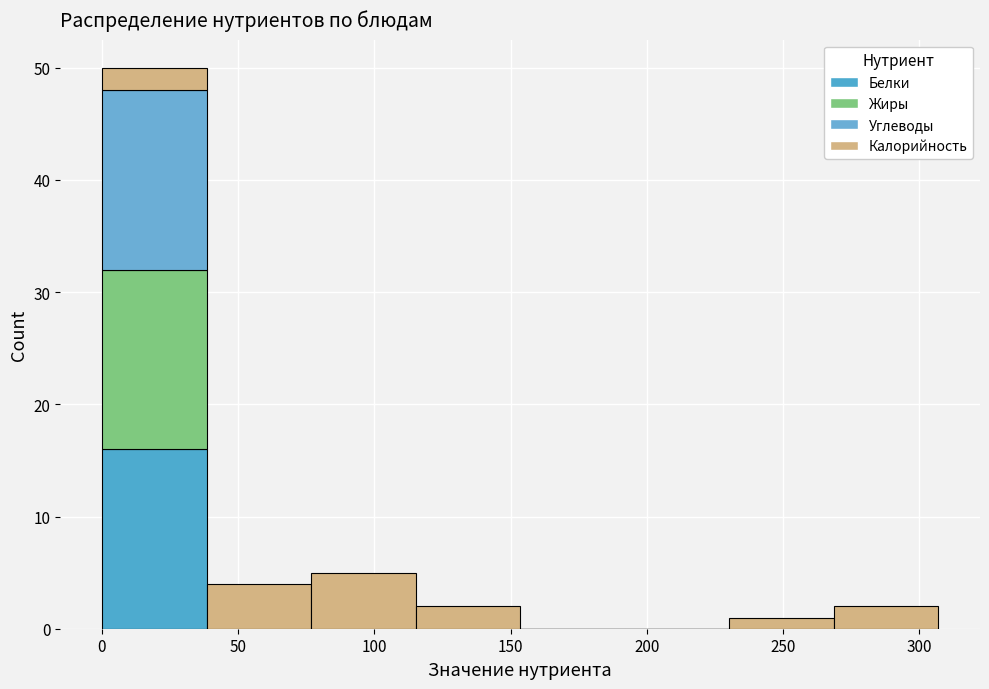

Which range on the x-axis has the tallest stacked bar (by total height)?

0 to 40